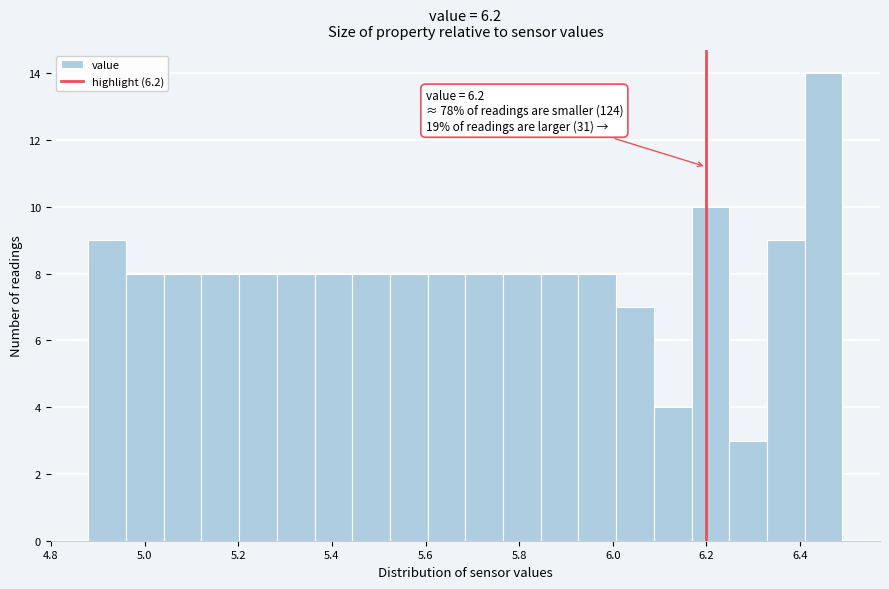

Which range on the x-axis has the tallest bar?

6.40 to 6.50